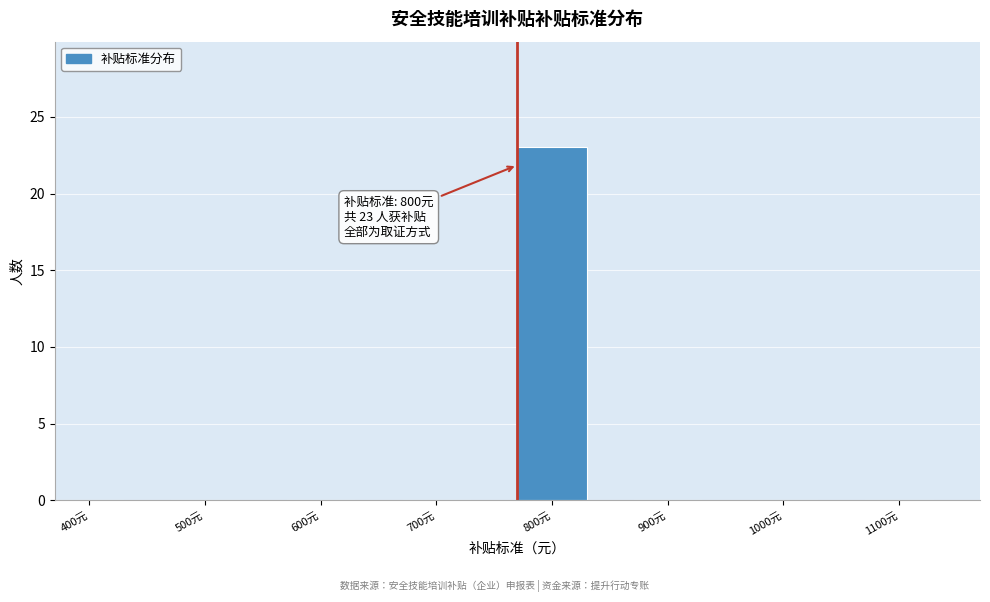

Reading left to right, extract all data points from this chart.

400元=0	500元=0	600元=0	700元=0	800元=23	900元=0	1000元=0	1100元=0